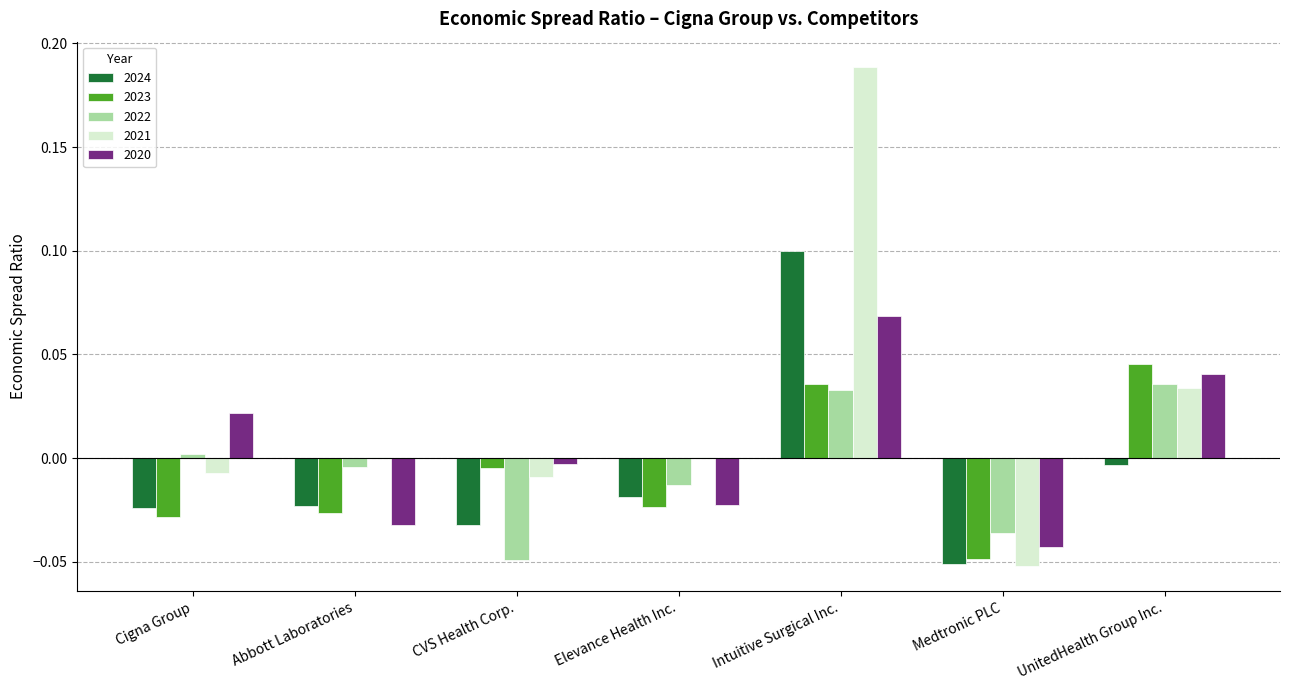

Count the number of categories in the chart.

7